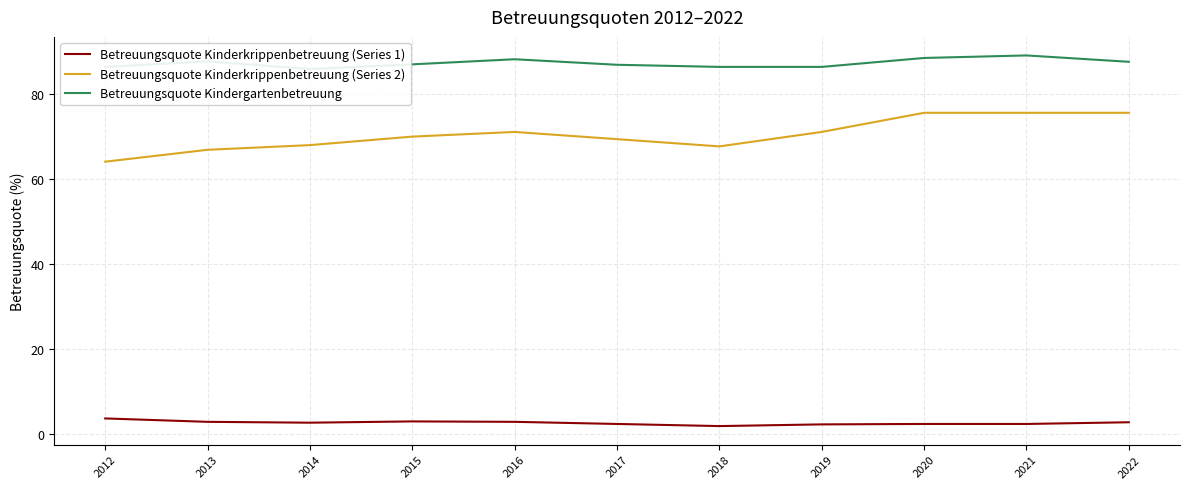

Is it true that Betreuungsquote Kinderkrippenbetreuung (Series 2) equals 114.3 at 2017?

False